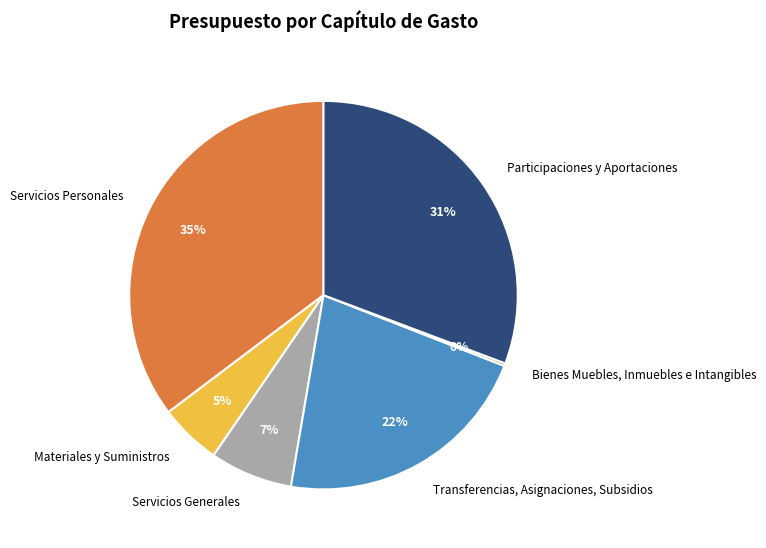

To the nearest percent, what is the average slice percentage?

17%